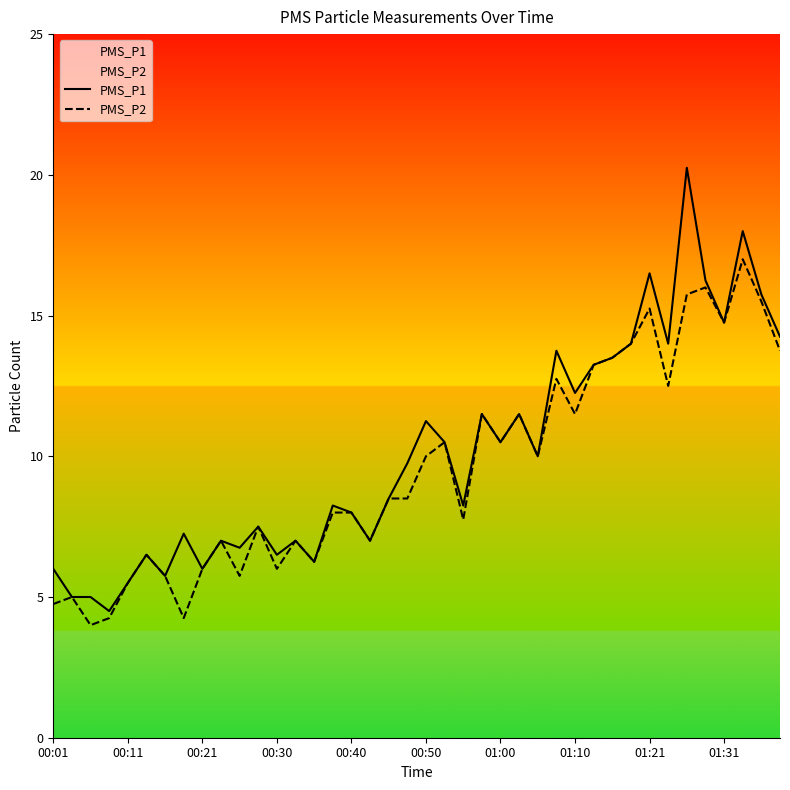

Between 35 and 39, which is larger?

35